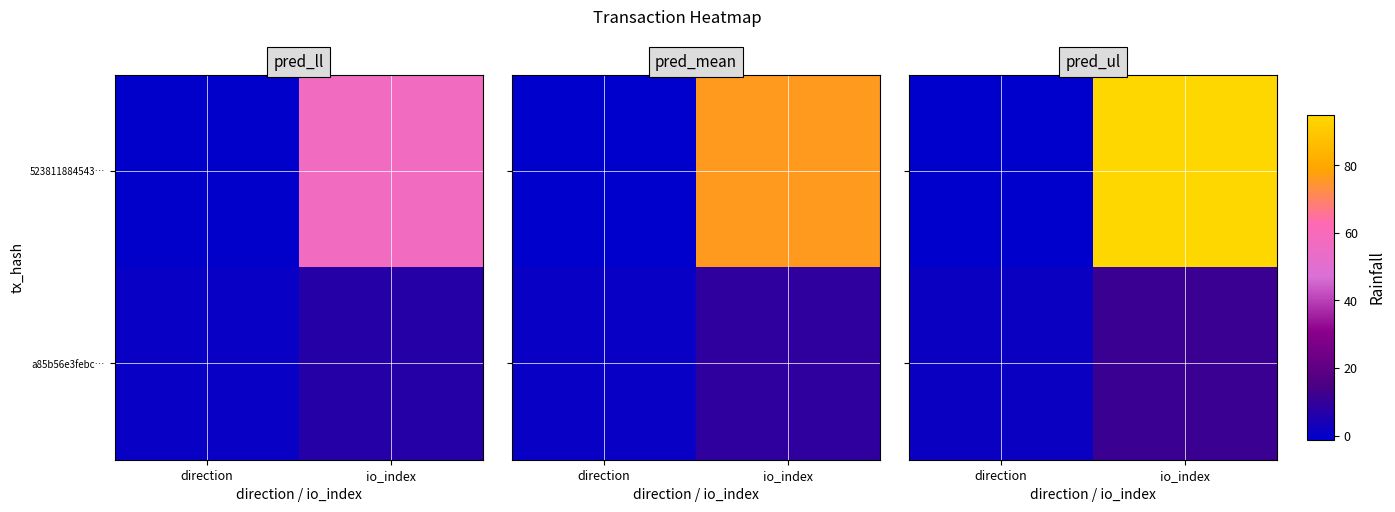

At how many categories does at least one series exceed 38?

1